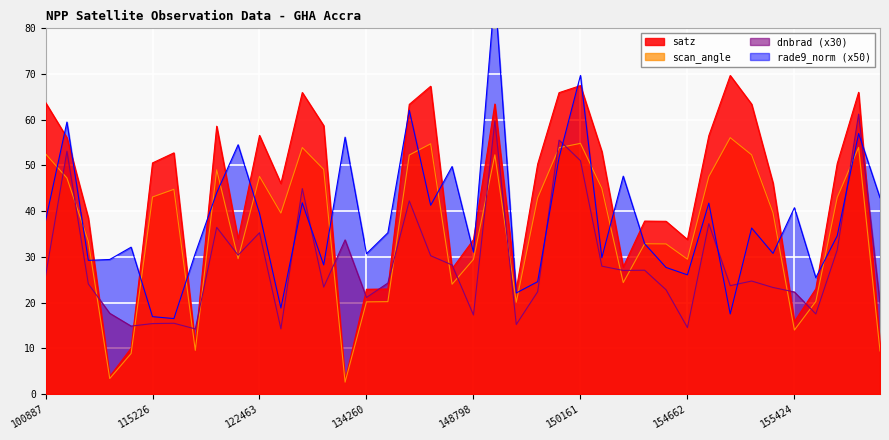

How many lines are shown in the chart?

4